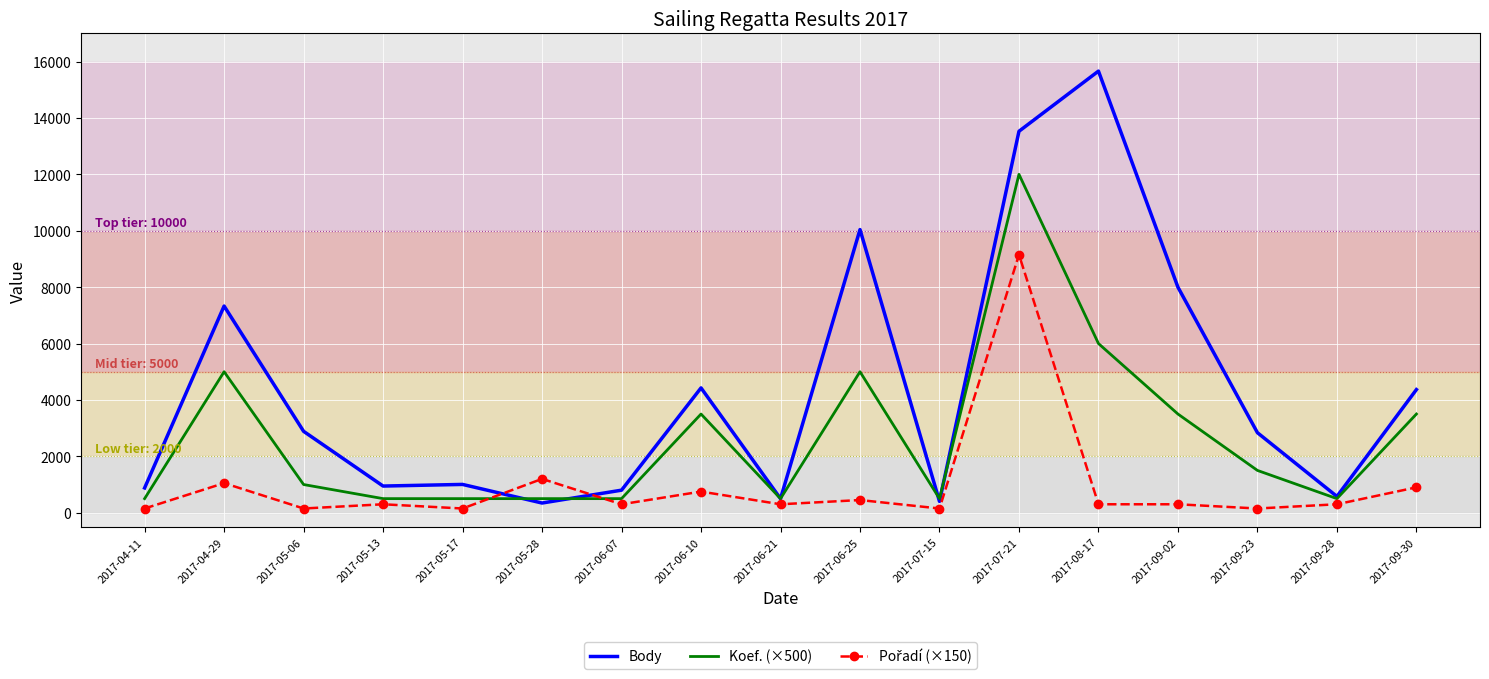

What is the maximum value shown in the chart?

15661